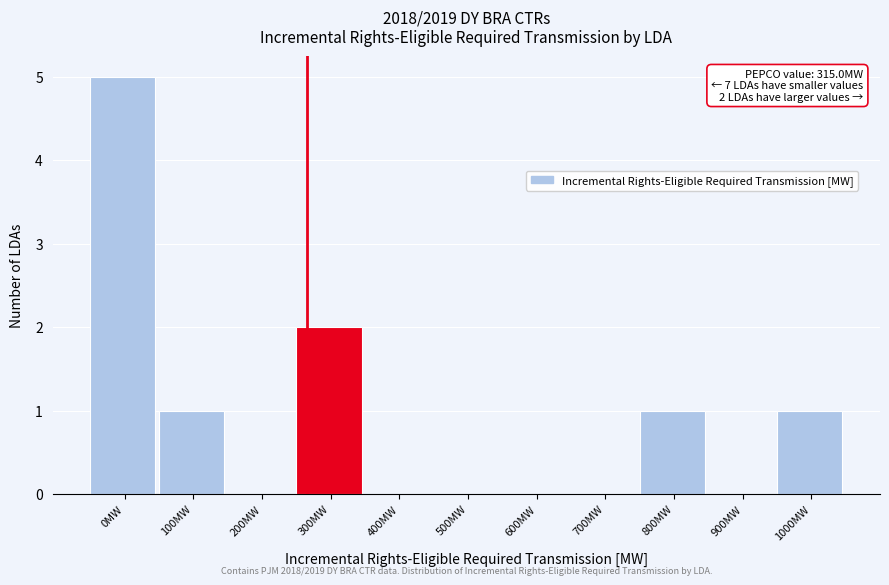

Reading right to left, what are all the values shown in this chart?

1000MW=1	900MW=0	800MW=1	700MW=0	600MW=0	500MW=0	400MW=0	300MW=2	200MW=0	100MW=1	0MW=5